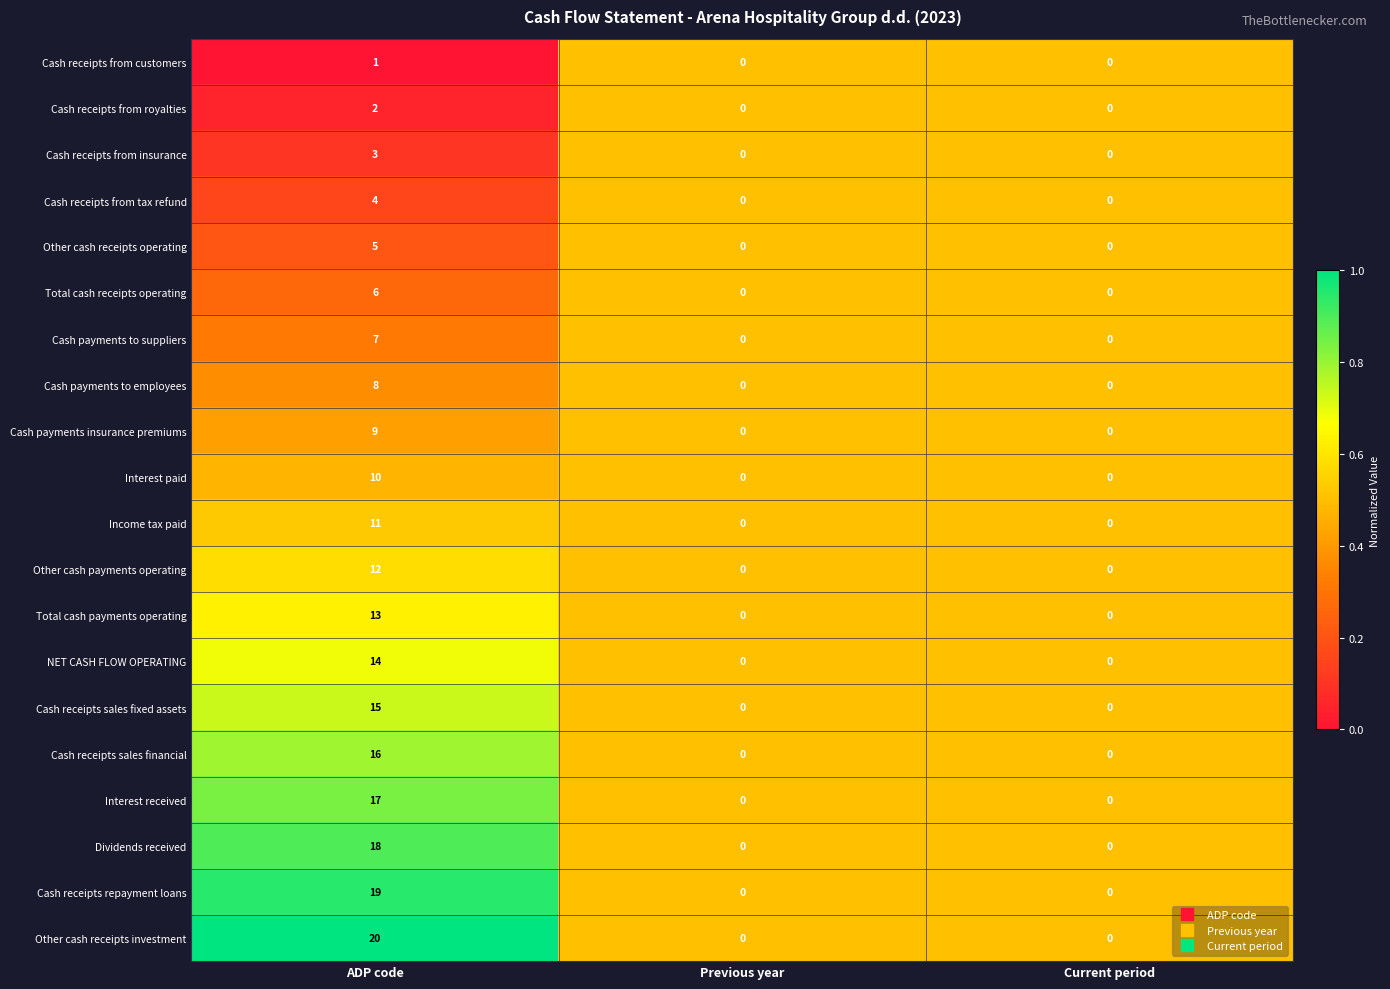

Count the Other cash receipts investment values in the range 0 to 20.

3